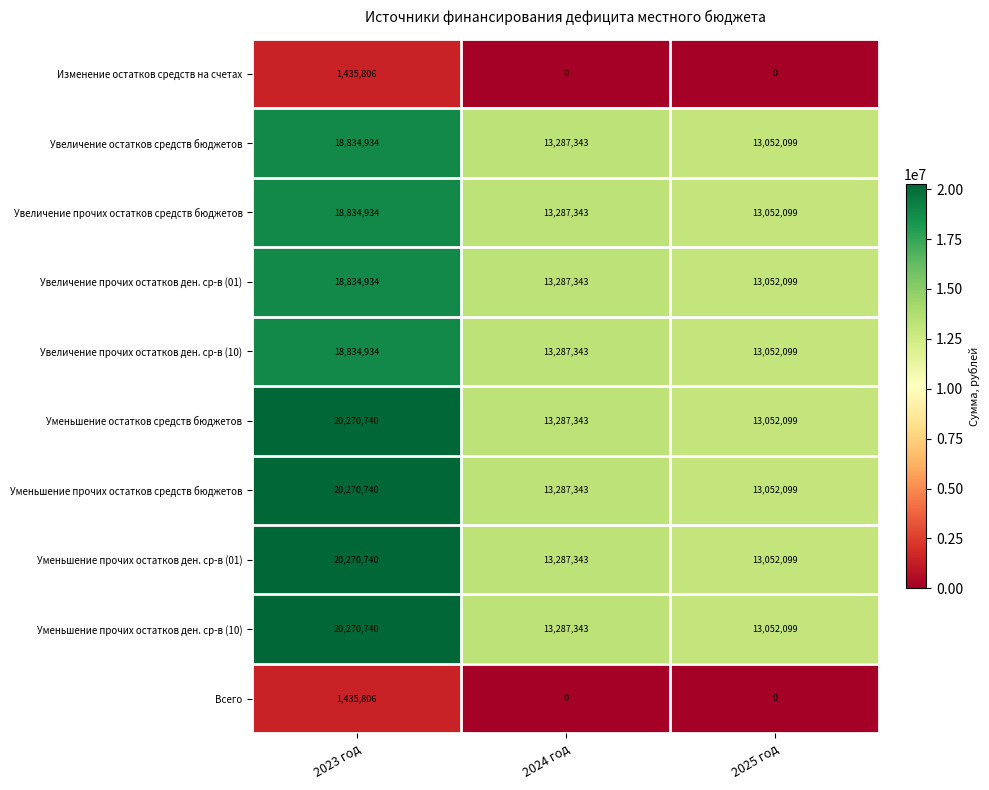

Reading right to left, what are all the values shown in this chart?

Изменение остатков средств на счетах: 2025 год=0	2024 год=0	2023 год=1435806
Увеличение остатков средств бюджетов: 2025 год=13052099	2024 год=13287343	2023 год=18834934
Увеличение прочих остатков средств бюджетов: 2025 год=13052099	2024 год=13287343	2023 год=18834934
Увеличение прочих остатков ден. ср-в (01): 2025 год=13052099	2024 год=13287343	2023 год=18834934
Увеличение прочих остатков ден. ср-в (10): 2025 год=13052099	2024 год=13287343	2023 год=18834934
Уменьшение остатков средств бюджетов: 2025 год=13052099	2024 год=13287343	2023 год=20270740
Уменьшение прочих остатков средств бюджетов: 2025 год=13052099	2024 год=13287343	2023 год=20270740
Уменьшение прочих остатков ден. ср-в (01): 2025 год=13052099	2024 год=13287343	2023 год=20270740
Уменьшение прочих остатков ден. ср-в (10): 2025 год=13052099	2024 год=13287343	2023 год=20270740
Всего: 2025 год=0	2024 год=0	2023 год=1435806